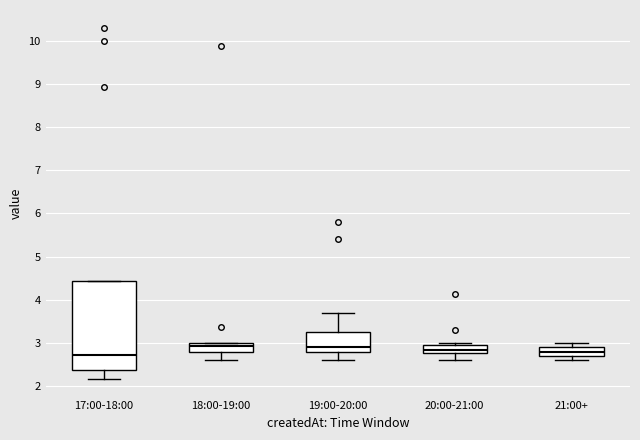

Which box is the tallest, from its lower edge to its upper edge?

17:00-18:00